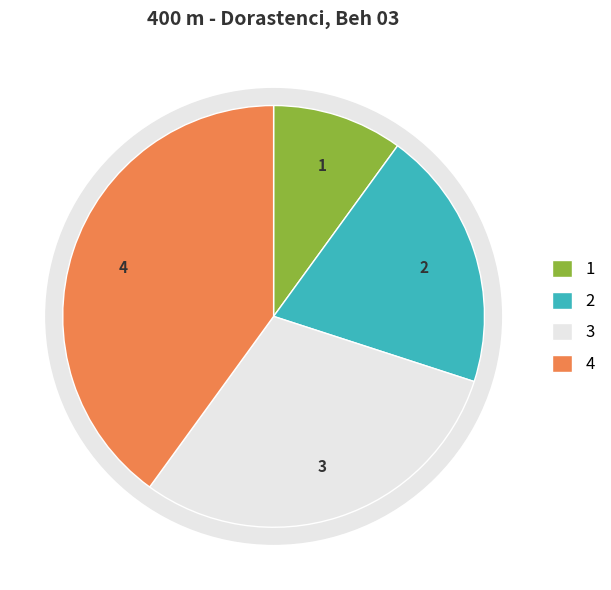

Does any single category account for the majority?

No